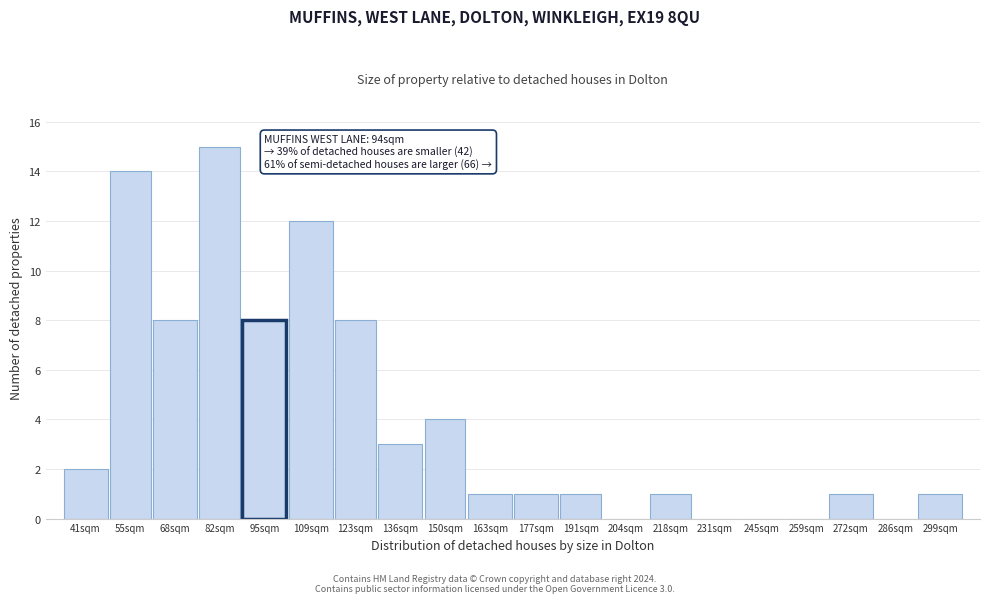

Reading left to right, list all the values displayed in this chart.

41sqm=2	55sqm=14	68sqm=8	82sqm=15	95sqm=8	109sqm=12	123sqm=8	136sqm=3	150sqm=4	163sqm=1	177sqm=1	191sqm=1	204sqm=0	218sqm=1	231sqm=0	245sqm=0	259sqm=0	272sqm=1	286sqm=0	299sqm=1